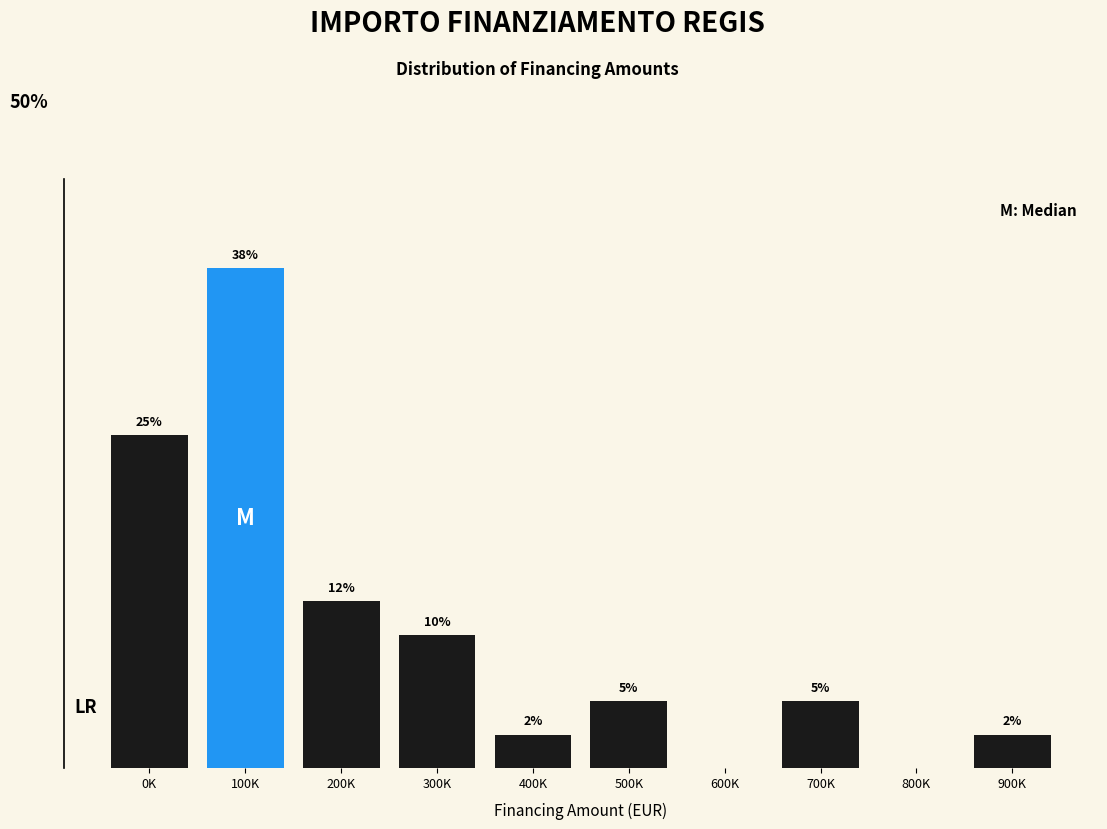

Are the bars horizontal?

No